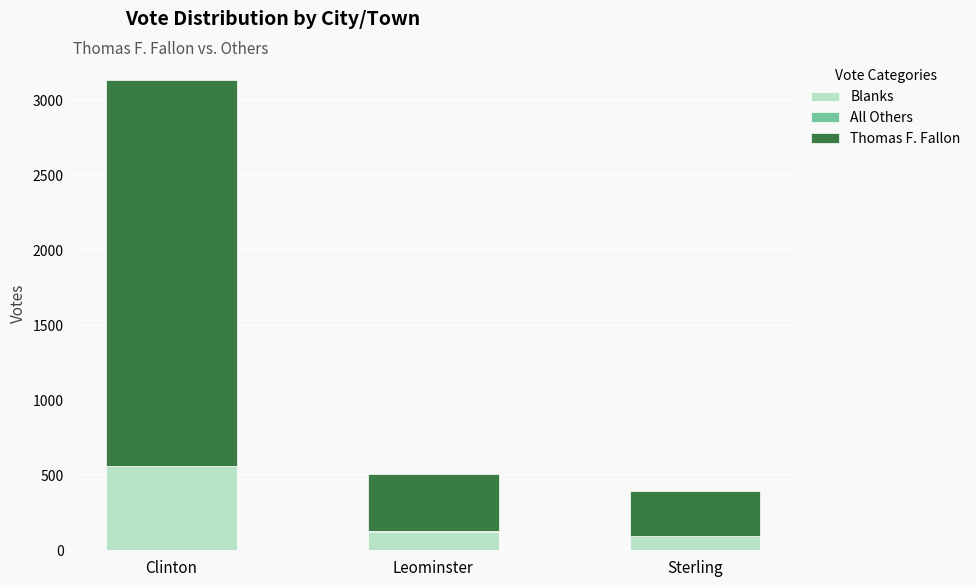

The Blanks series shows 562 at Clinton. True or false?

True